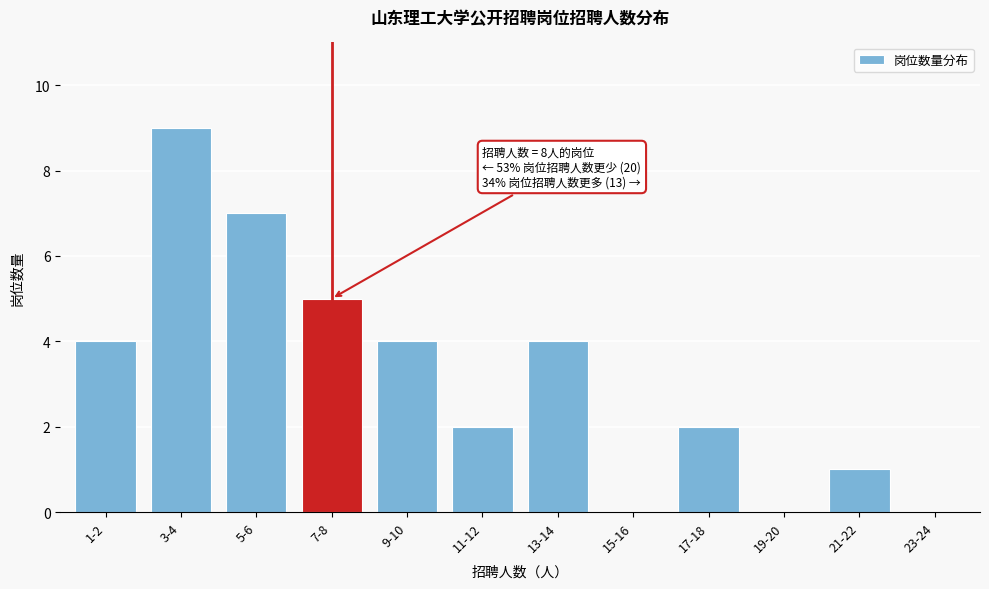

Reading right to left, transcribe all the data shown in this chart.

23-24=0	21-22=1	19-20=0	17-18=2	15-16=0	13-14=4	11-12=2	9-10=4	7-8=5	5-6=7	3-4=9	1-2=4